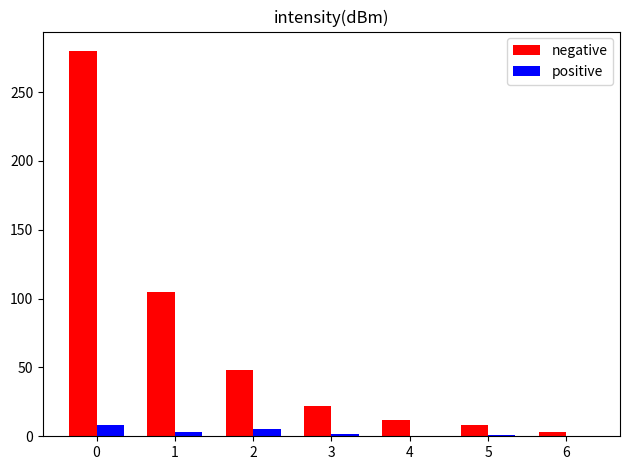

Which series changed the most between 4 and 6?

negative